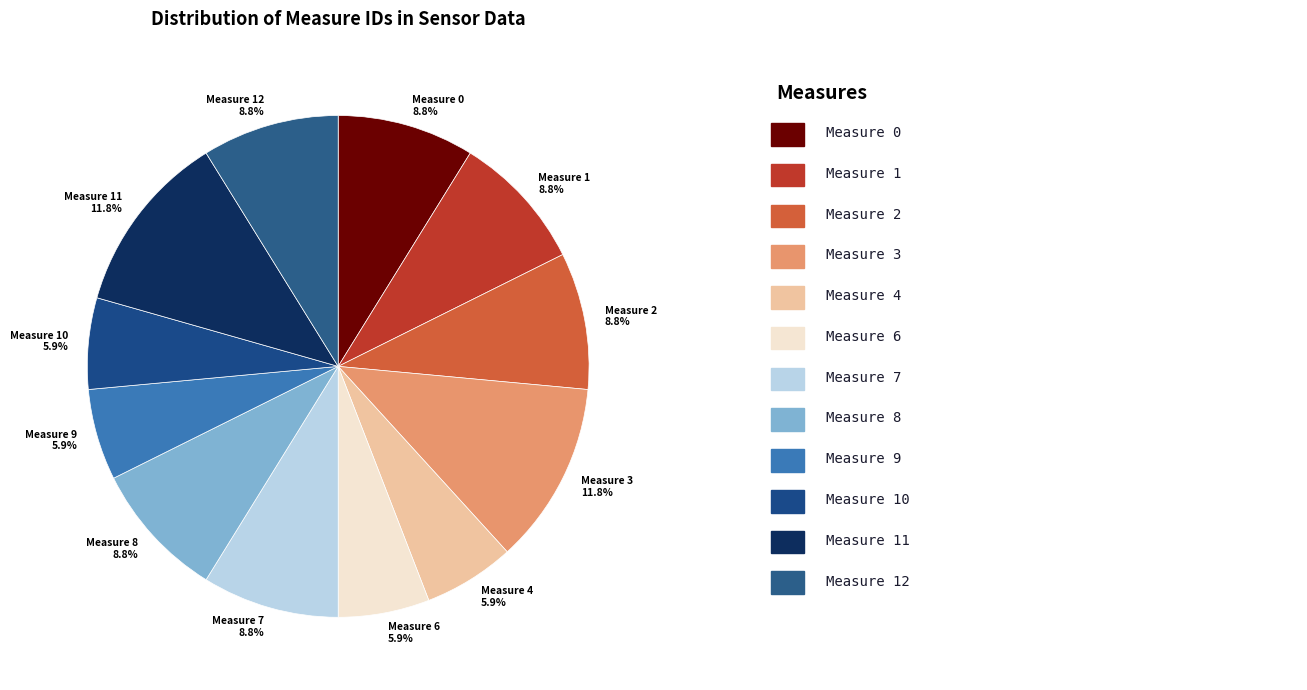

How many slices are in this pie chart?

12